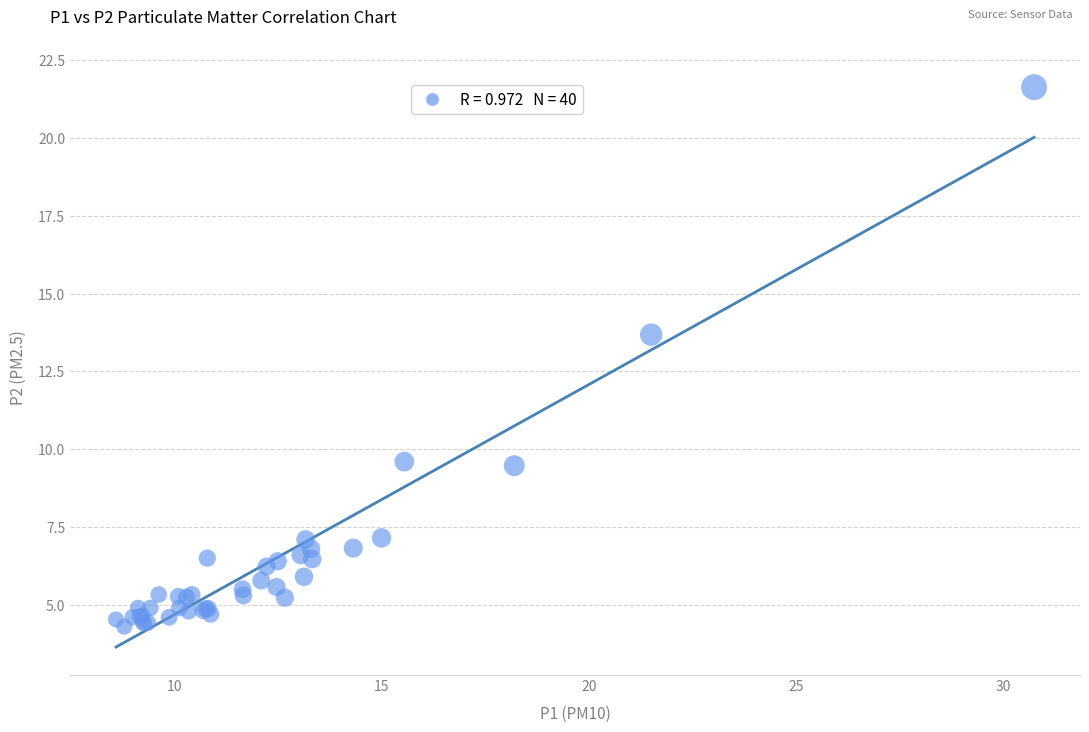

What Y value in the scatter plot is closest to 12?

13.7